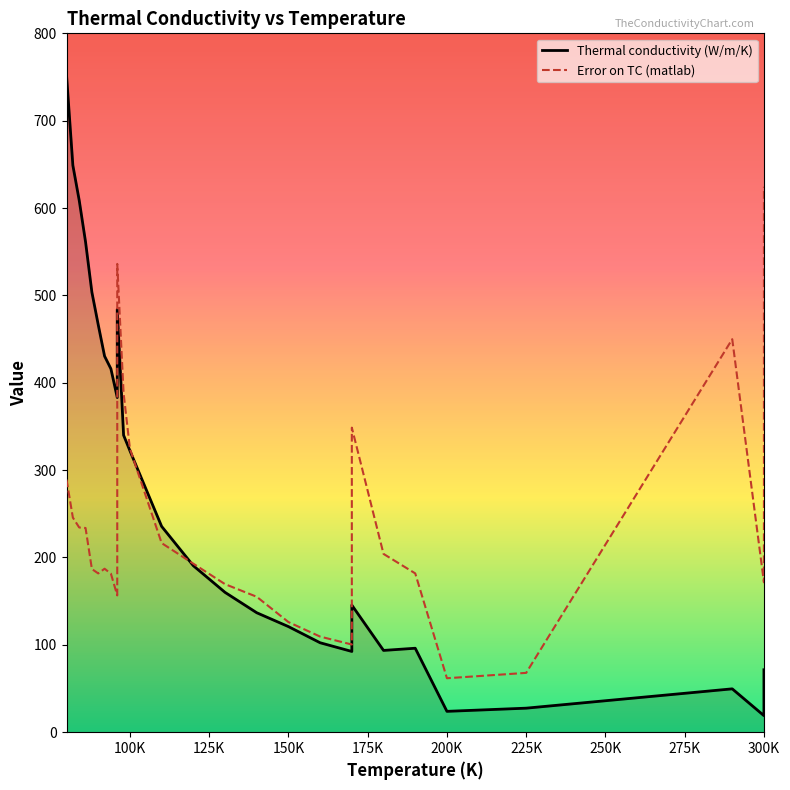

In Error on TC (matlab), how many points are higher than both neighbors (excluding endpoints)?

4